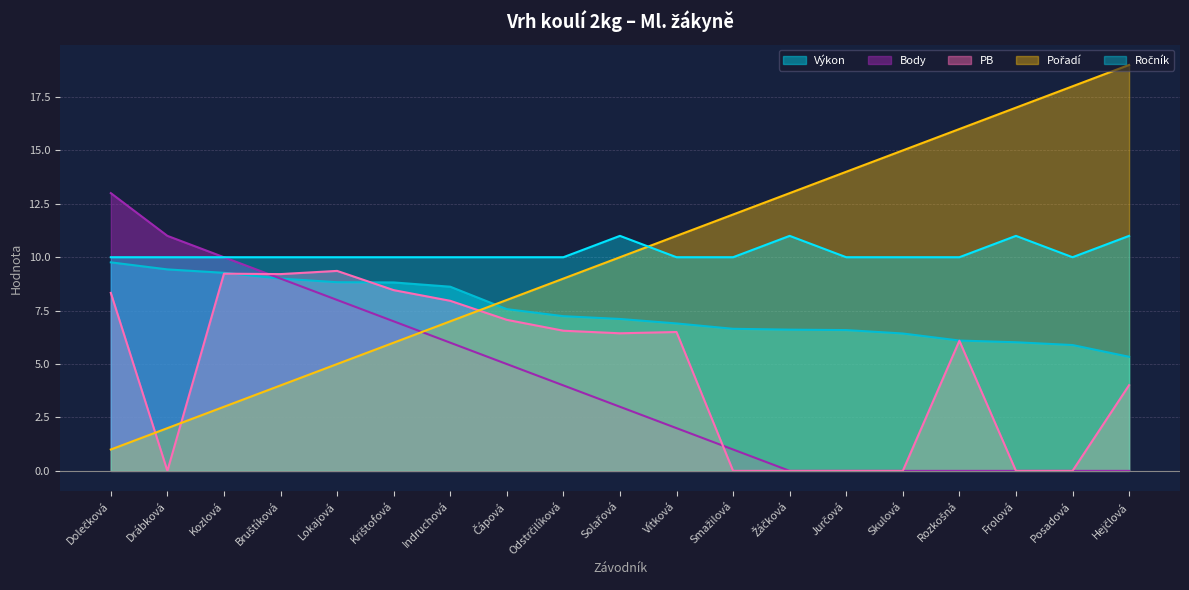

What is the sum of all Výkon values?

142.2